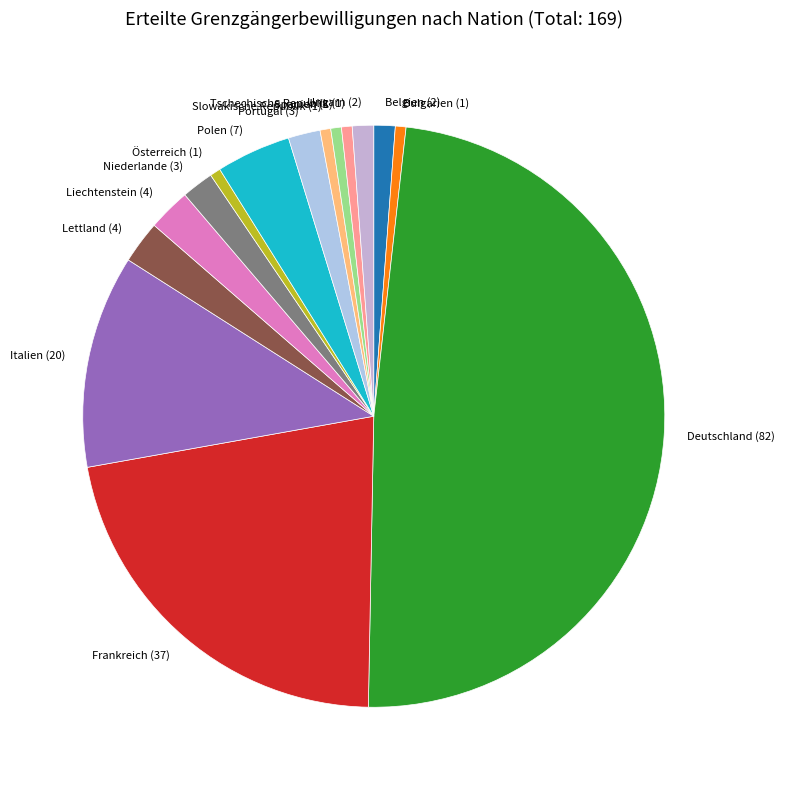

The Spanien slice represents 16% of the pie. True or false?

False